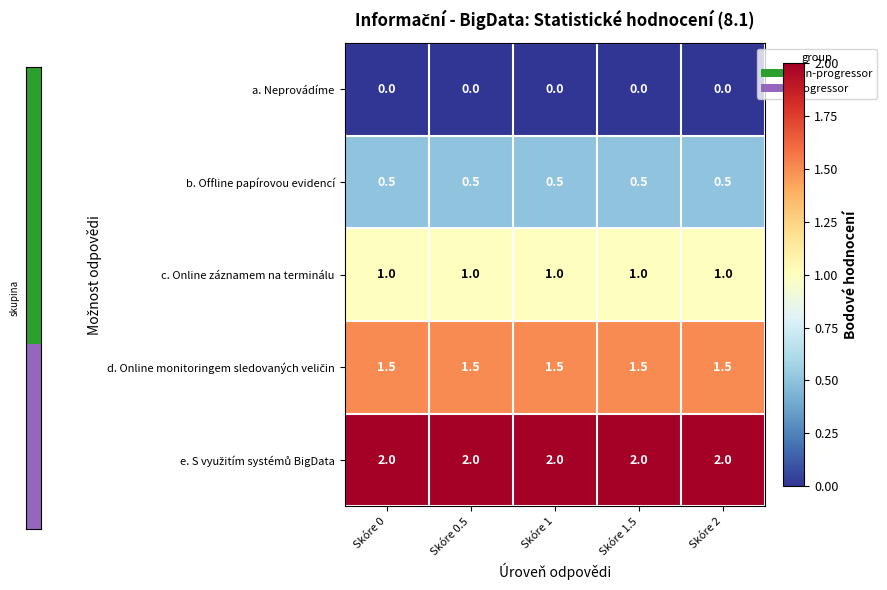

What is the maximum value for c. Online záznamem na terminálu?

1.0